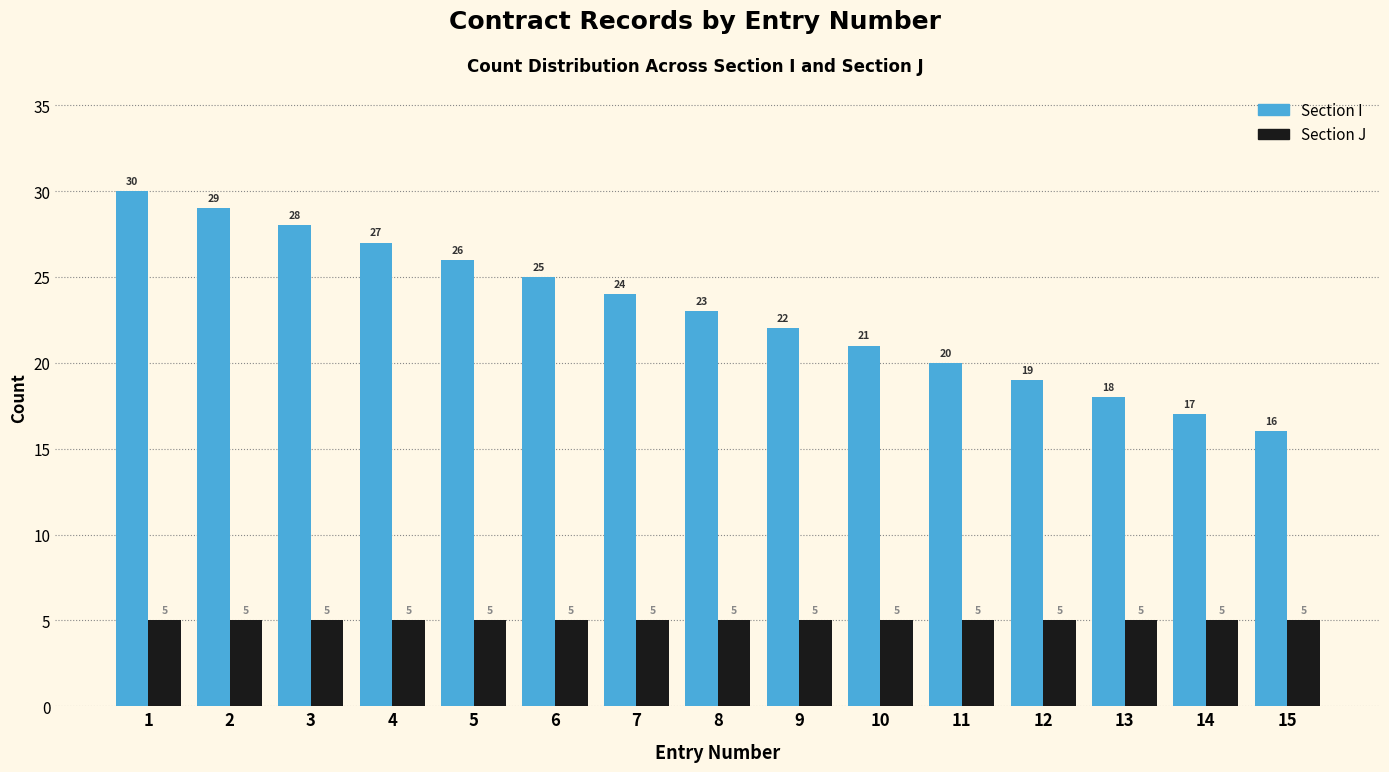

Reading right to left, what are all the values shown in this chart?

Section I: 16	17	18	19	20	21	22	23	24	25	26	27	28	29	30
Section J: 5	5	5	5	5	5	5	5	5	5	5	5	5	5	5